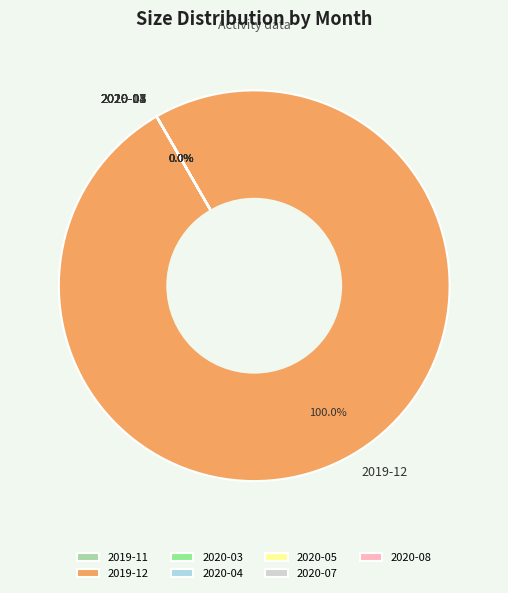

Rank the categories by value from lowest to highest.

2020-08, 2020-03, 2020-04, 2020-05, 2020-07, 2019-11, 2019-12